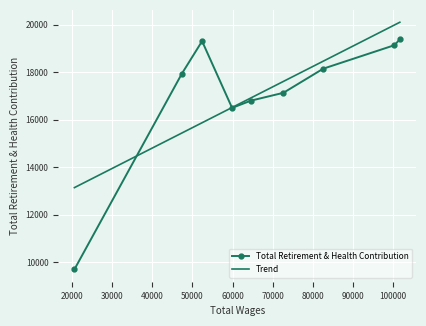

What is the minimum value shown in the chart?

9703.0